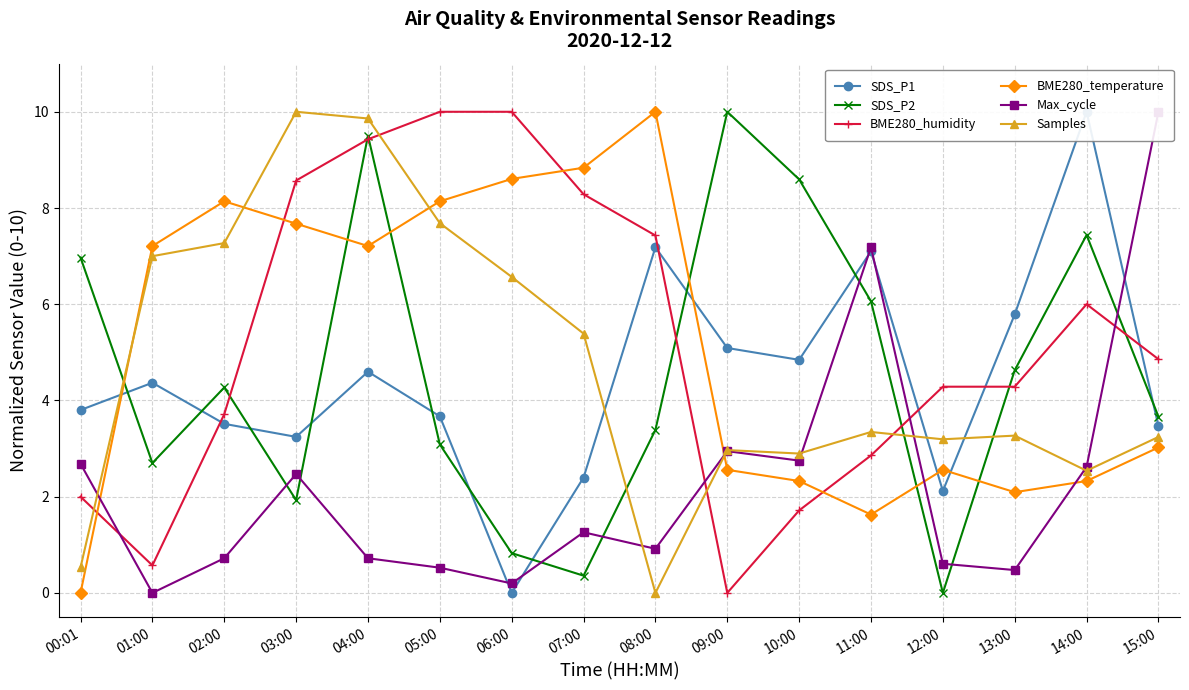

What is the maximum value shown in the chart?

10.0